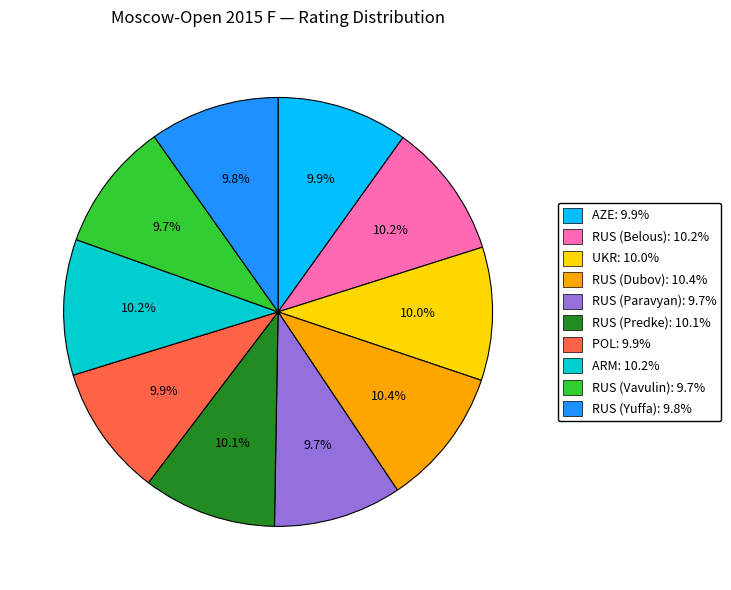

Does any single category account for the majority?

No